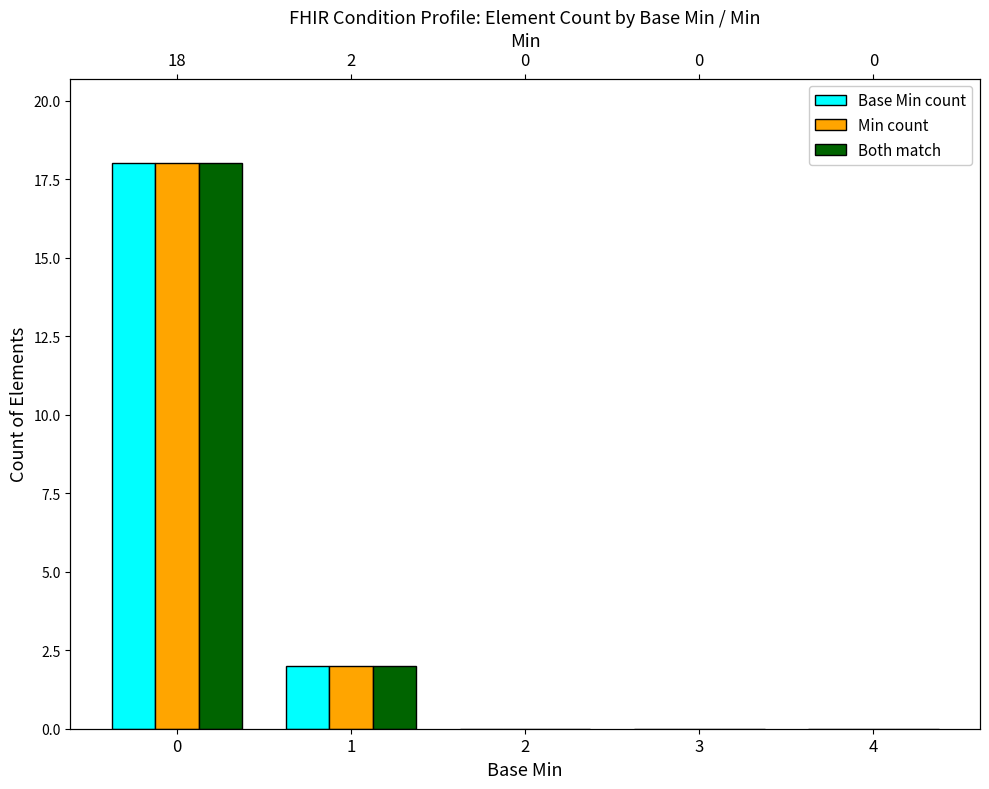

What is the average value of the Min count series?

4